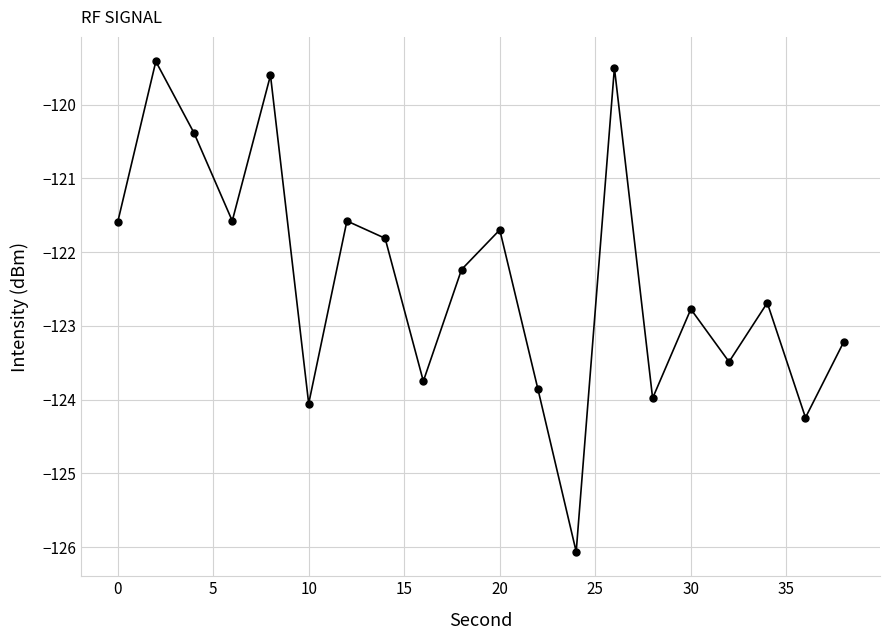

What is the value of the 12th point from the left?

-123.9